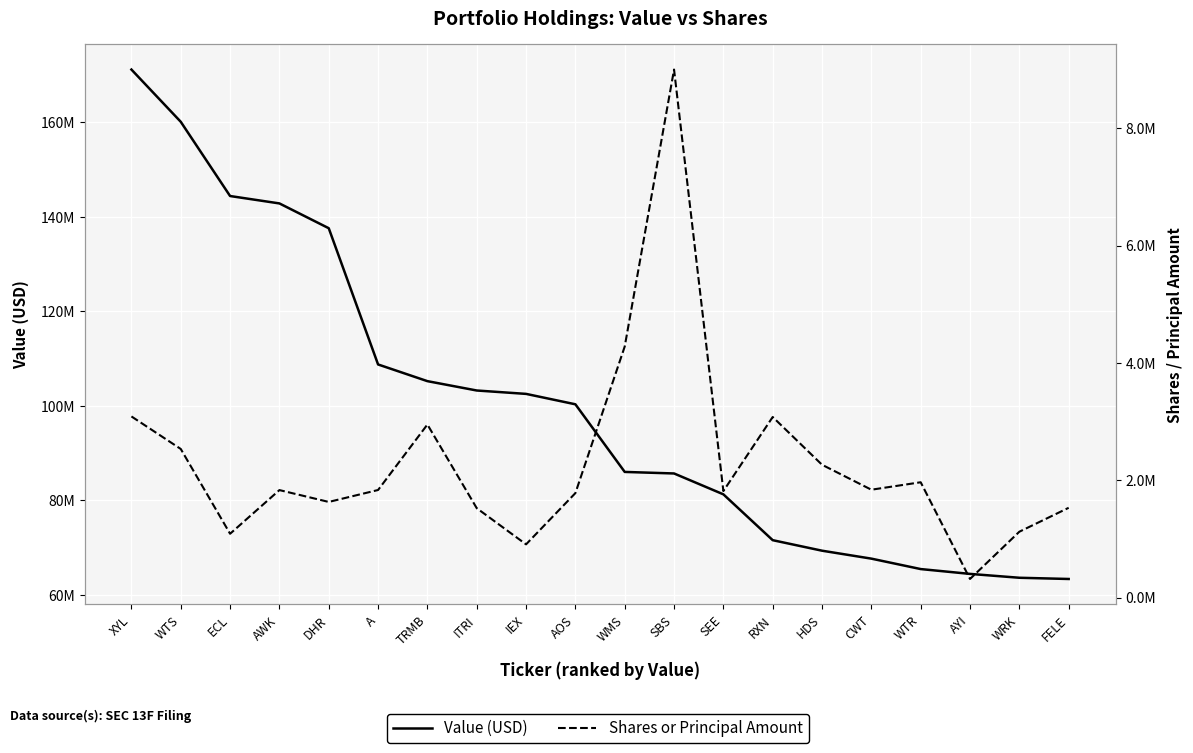

Where is Shares or Principal Amount nearest to the value 4659103?

WMS